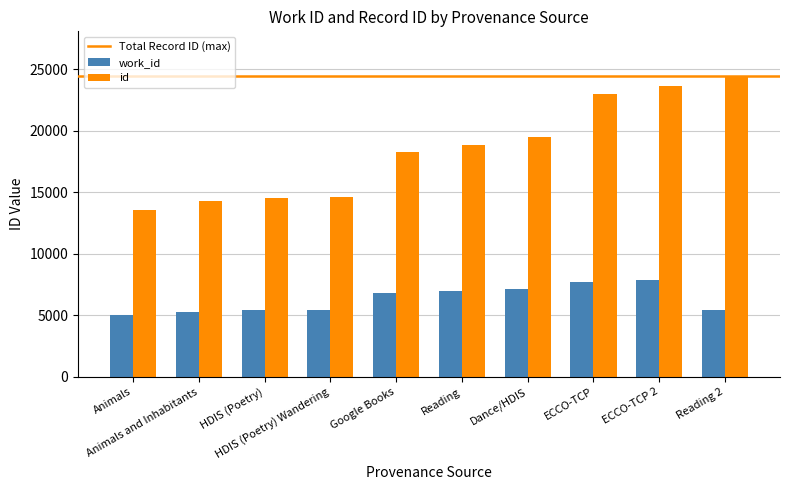

What is the difference between the highest and lowest values at Dance/HDIS?

12291